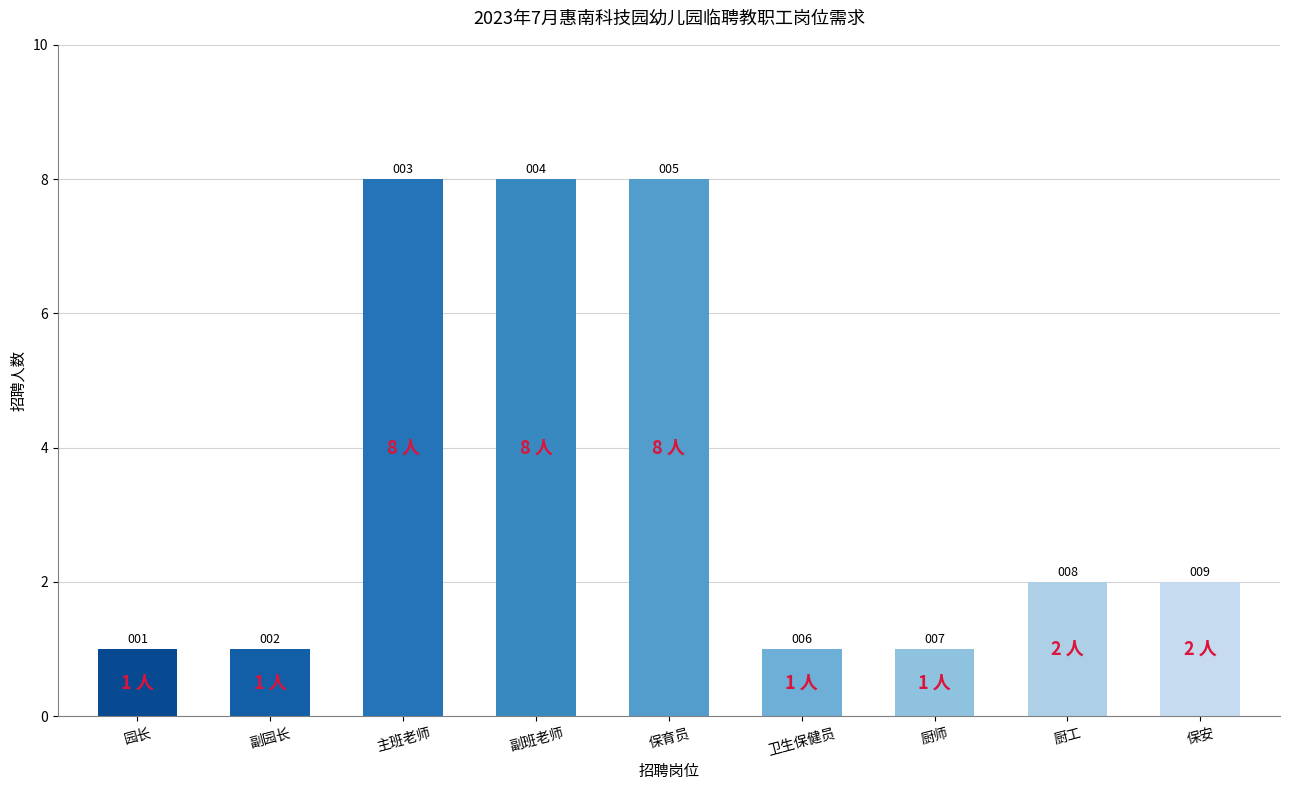

Read the value at 副班老师.

8